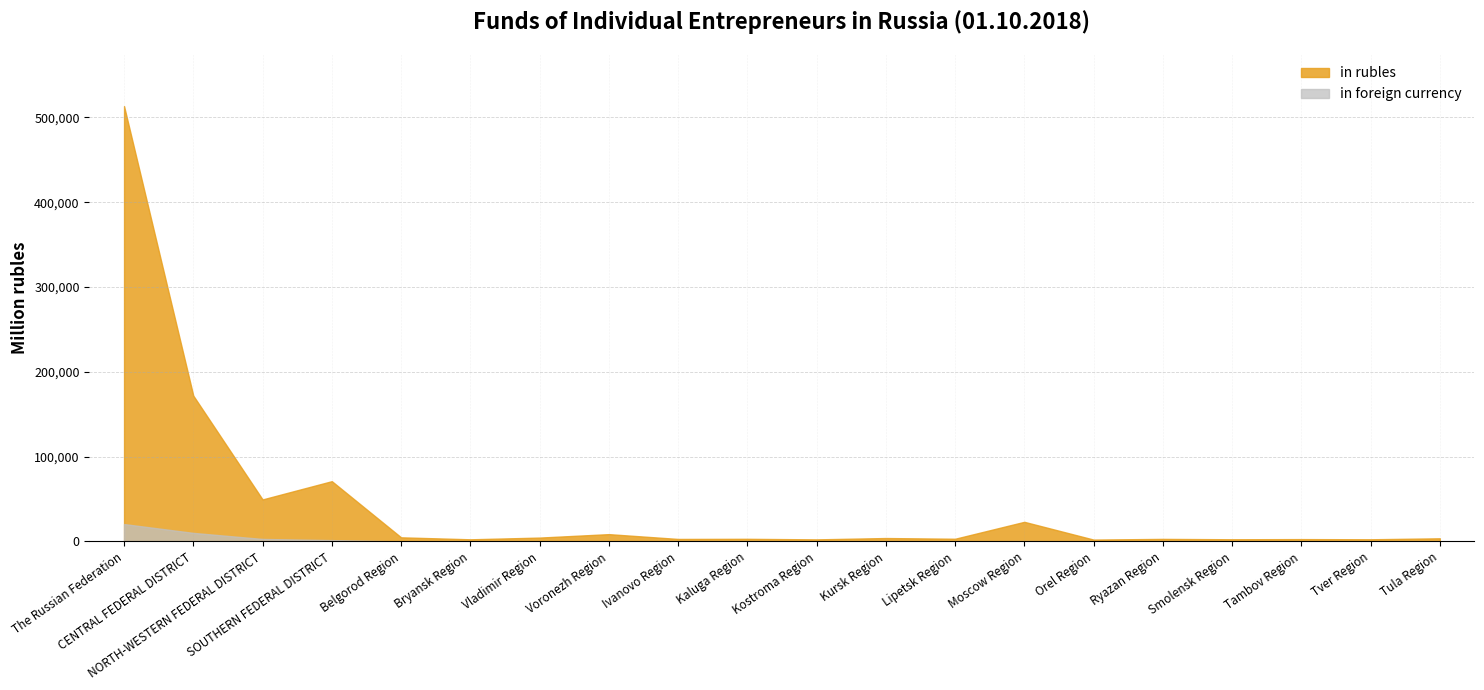

List the labels in order of in foreign currency value, largest first.

The Russian Federation, CENTRAL FEDERAL DISTRICT, NORTH-WESTERN FEDERAL DISTRICT, SOUTHERN FEDERAL DISTRICT, Moscow Region, Voronezh Region, Kostroma Region, Ivanovo Region, Vladimir Region, Kaluga Region, Belgorod Region, Bryansk Region, Lipetsk Region, Ryazan Region, Smolensk Region, Tver Region, Tula Region, Kursk Region, Orel Region, Tambov Region